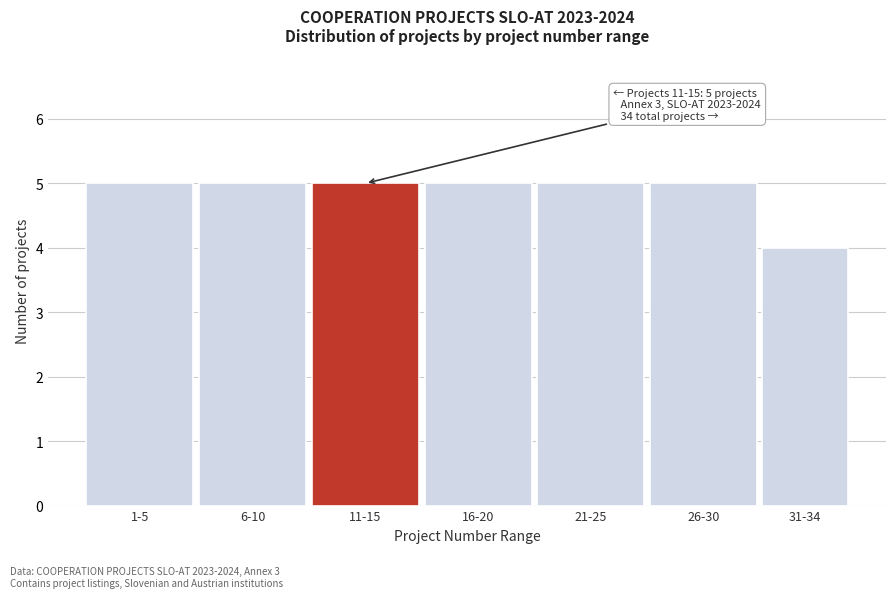

Reading left to right, what are all the values shown in this chart?

5	5	5	5	5	5	4